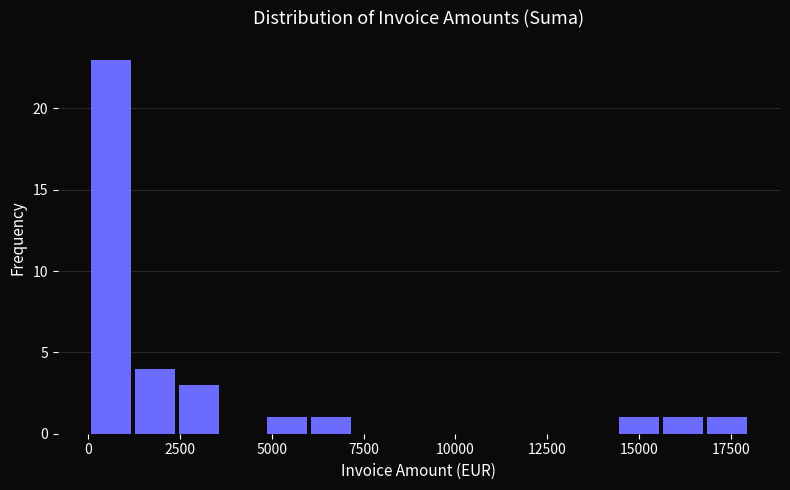

Around what value on the x-axis is the tallest bar? Give the approximate position of its centre, as read against the axis.

500